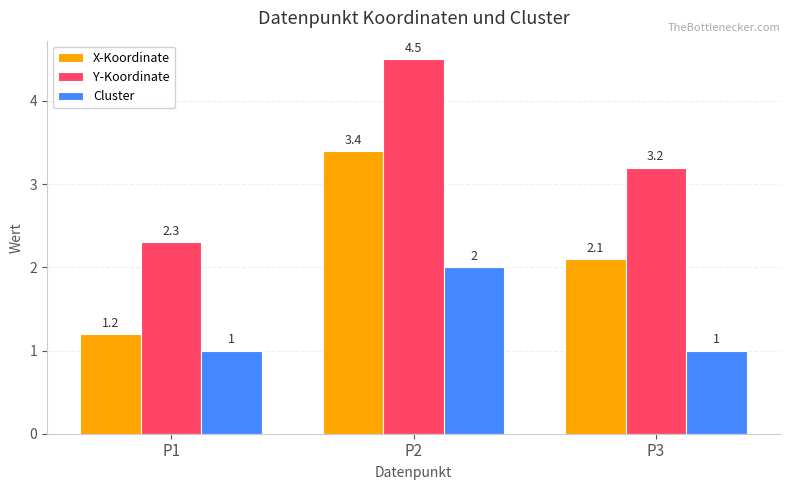

Is it true that Cluster equals 0.2 at P1?

False